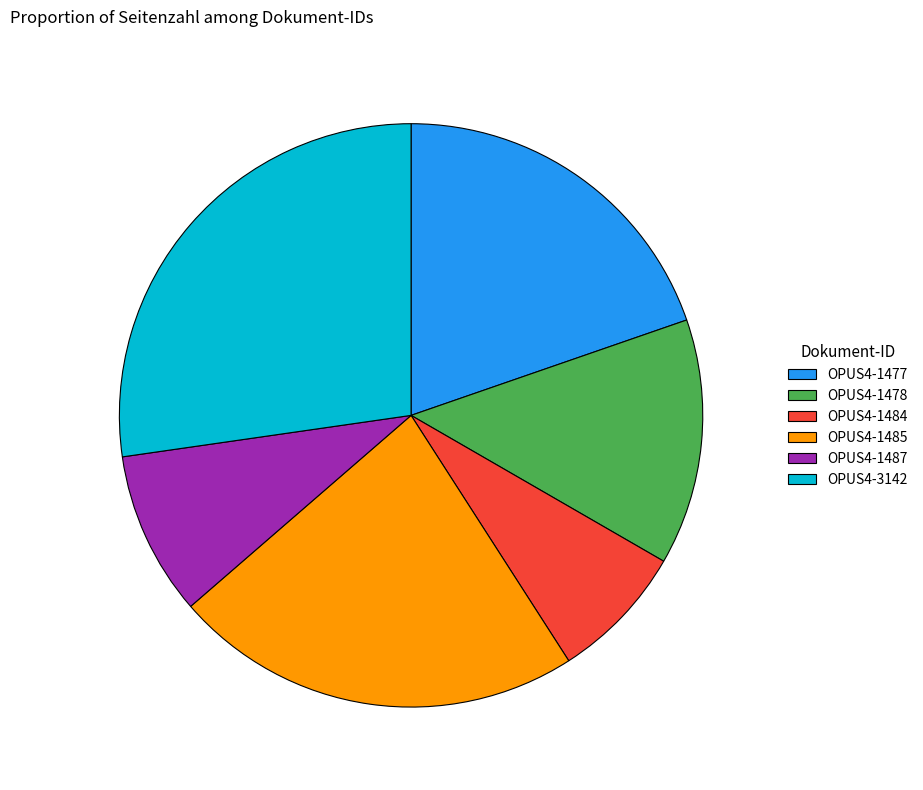

Is it true that OPUS4-3142 is 33% of the pie?

False